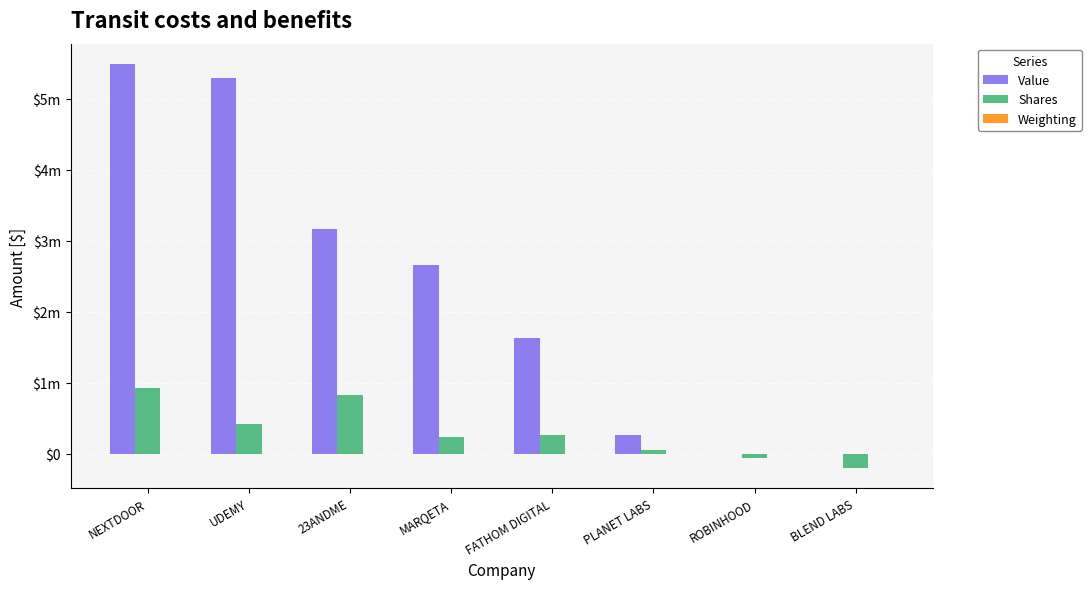

Are the bars horizontal?

No